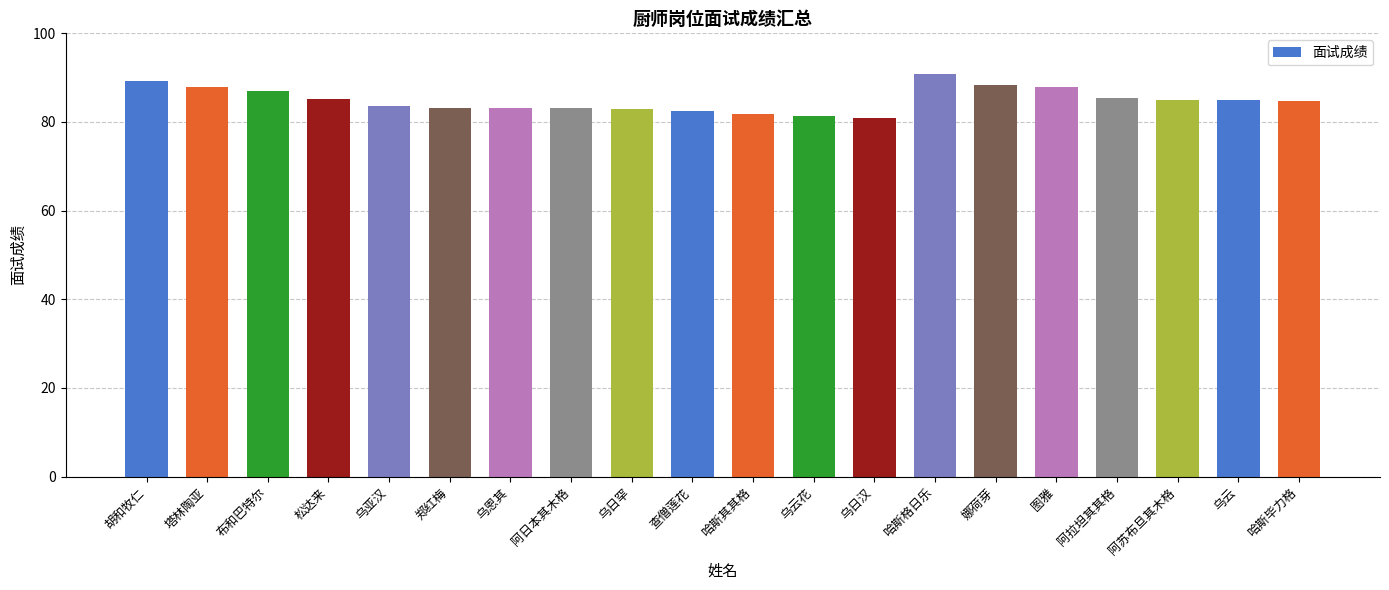

Which category has the highest value across all series?

哈斯格日乐